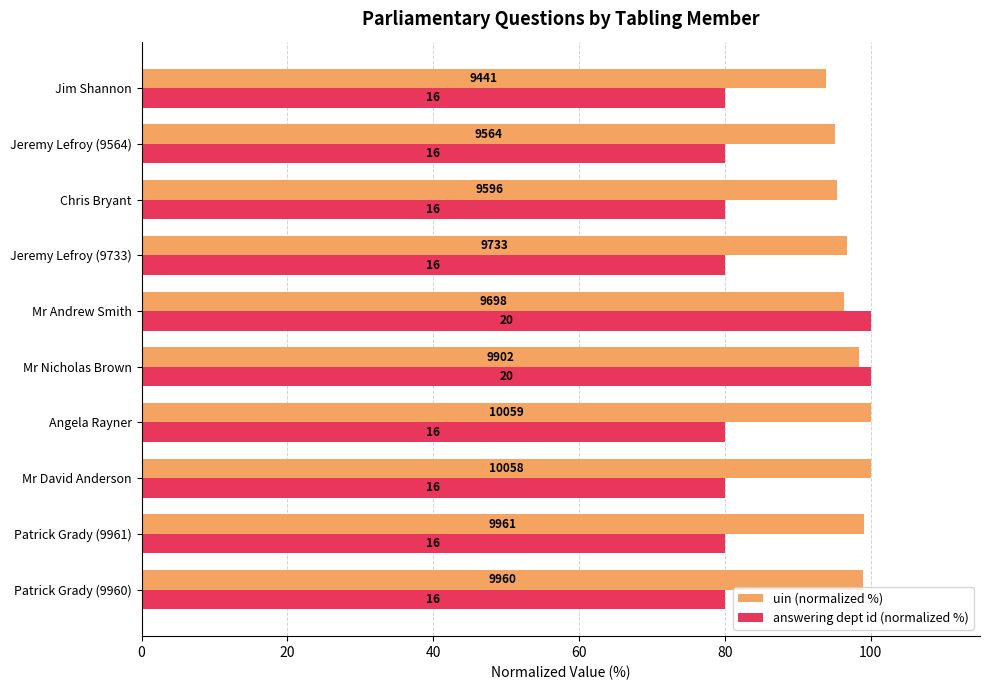

What are all the series names shown in the legend?

uin (normalized %), answering dept id (normalized %)